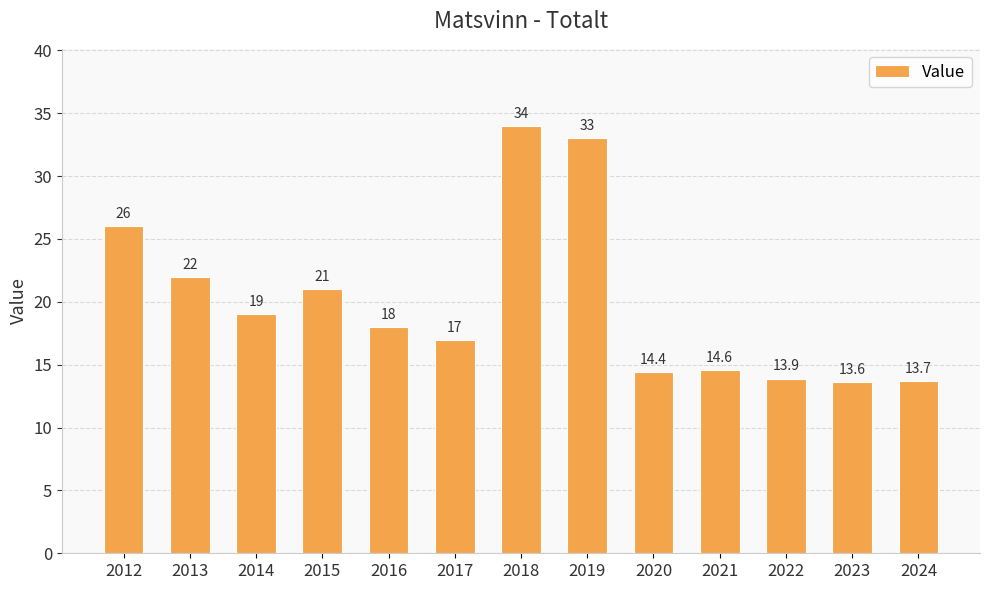

Where does the data first go above 18?

2012